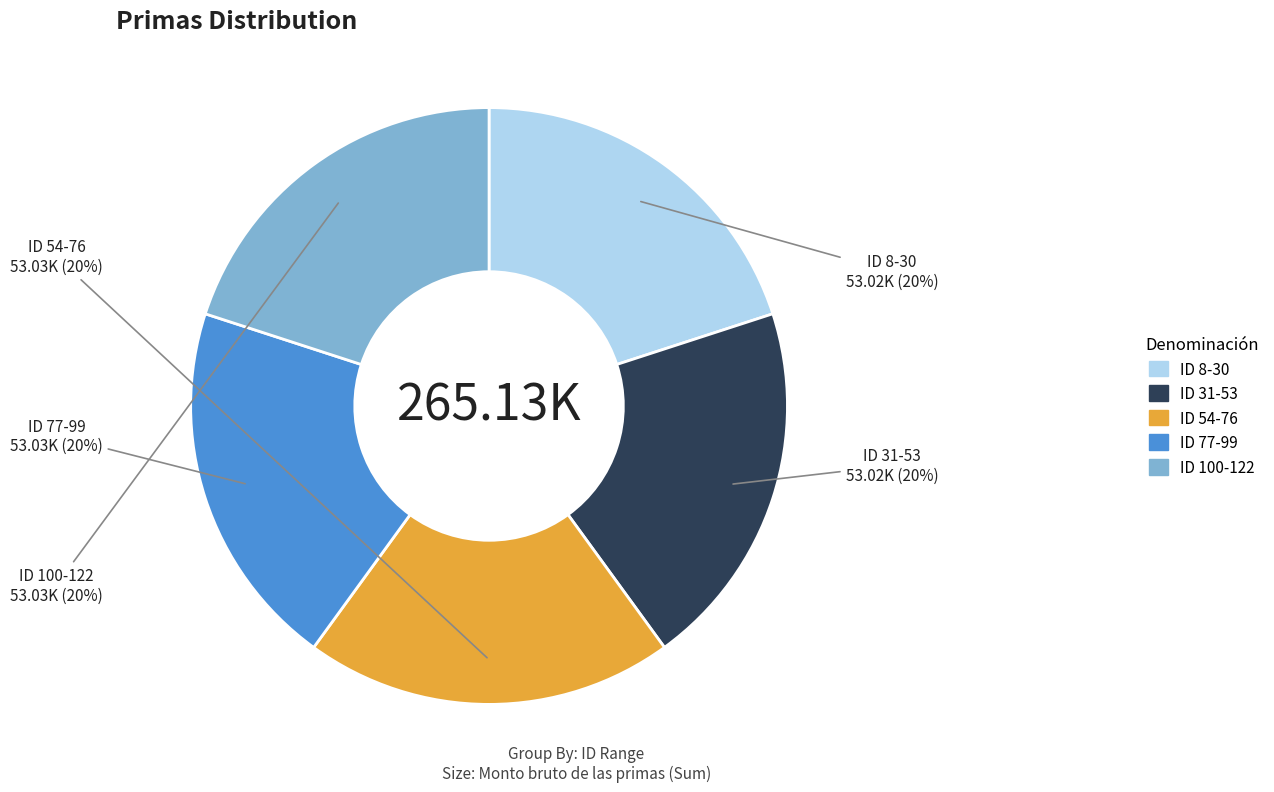

To the nearest percent, what is the average slice percentage?

20%